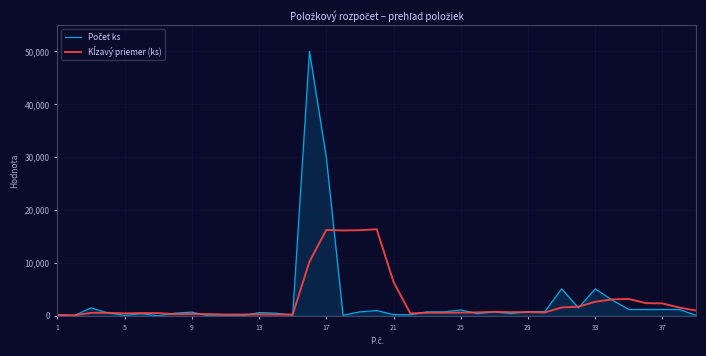

What is the greatest value displayed?

50000.0